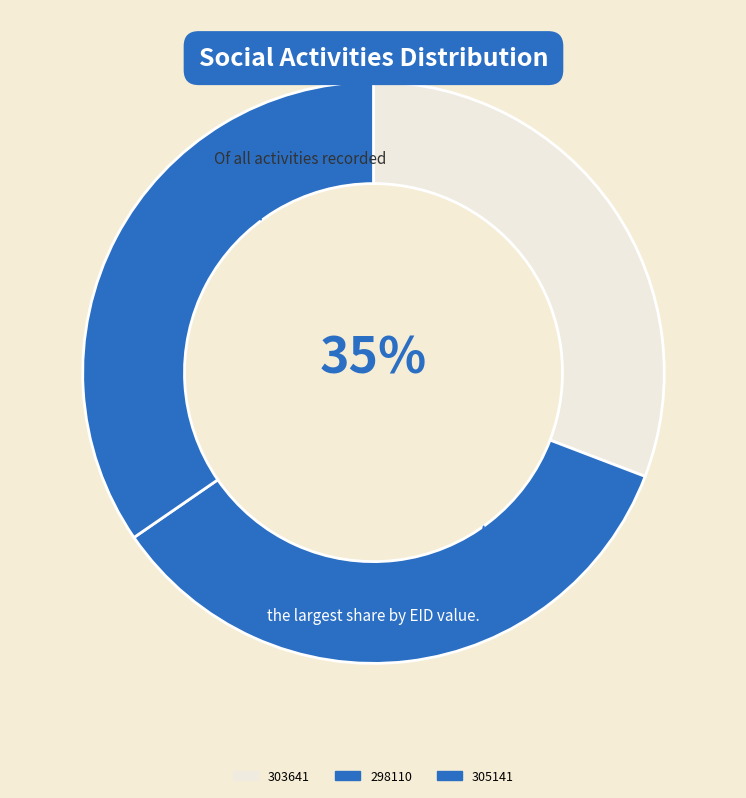

Combined, what portion of the pie is 298110 and 305141?

69.2%